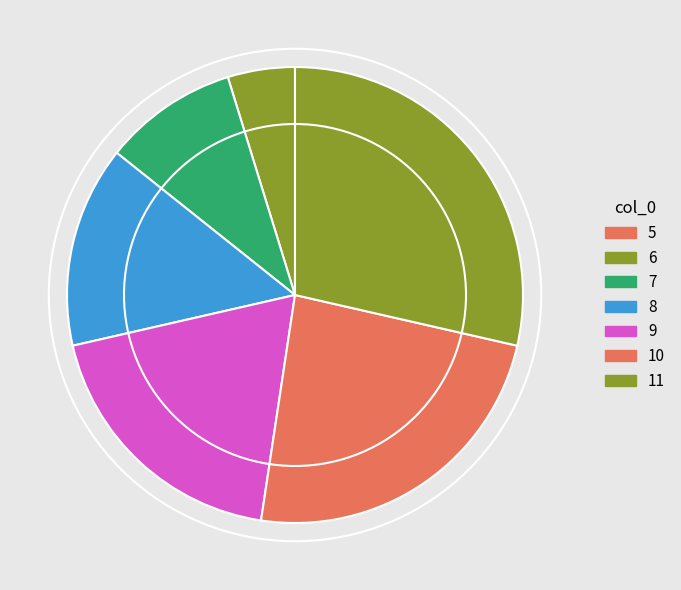

The 11 slice represents 38% of the pie. True or false?

False